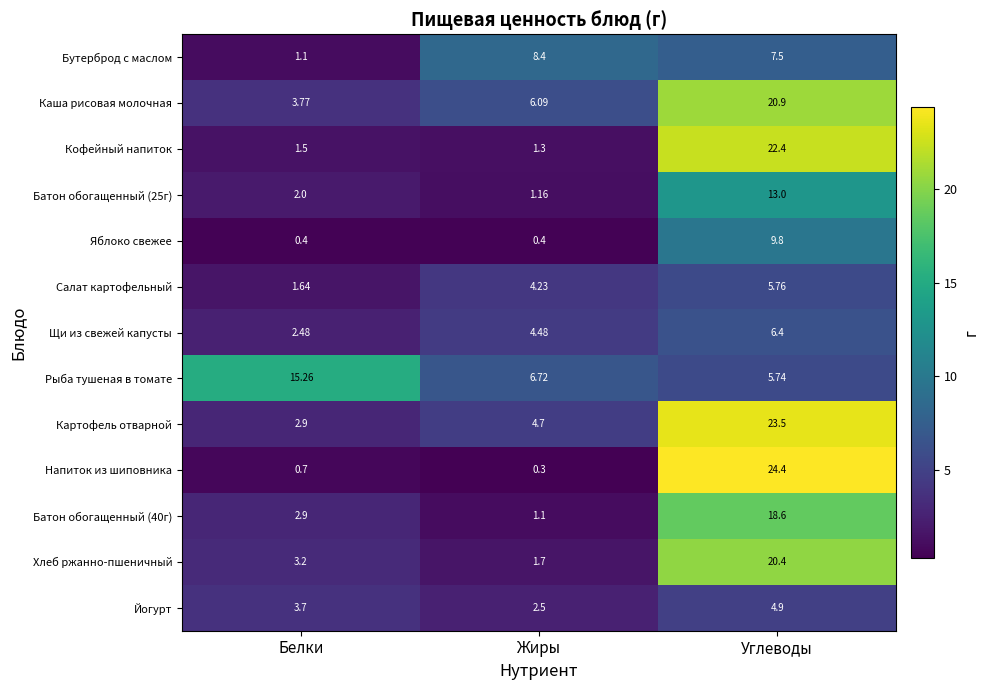

At which label is Батон обогащенный (25г) closest to 7?

Белки